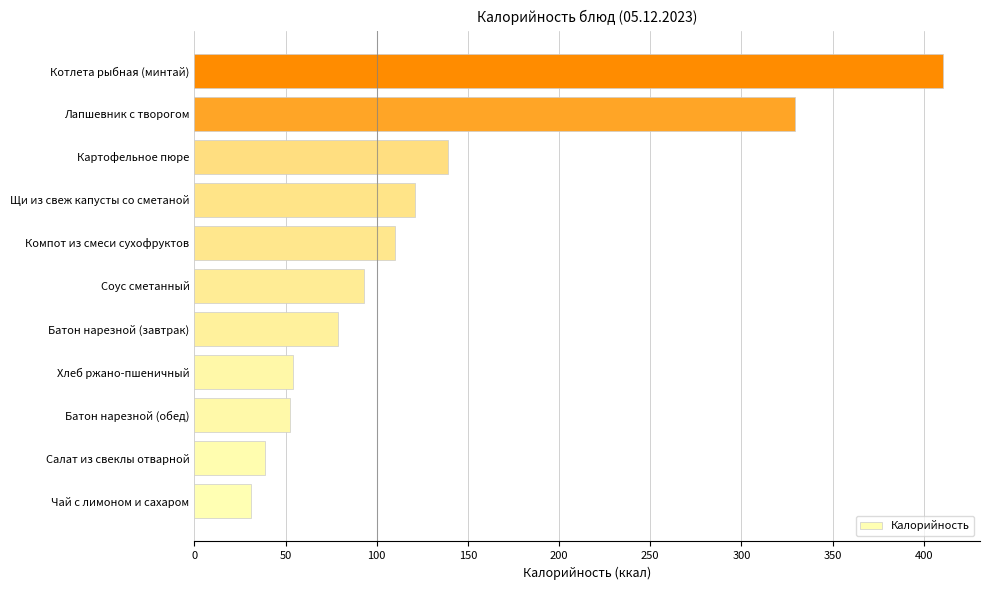

What value does the data have at Соус сметанный?

93.0